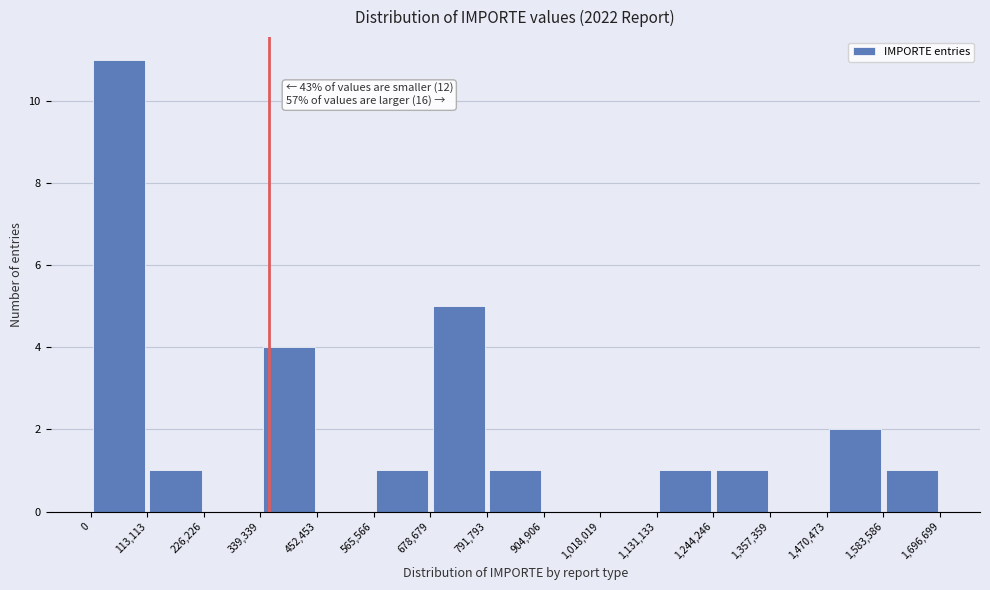

Which range on the x-axis has the tallest bar?

0 to 113,113